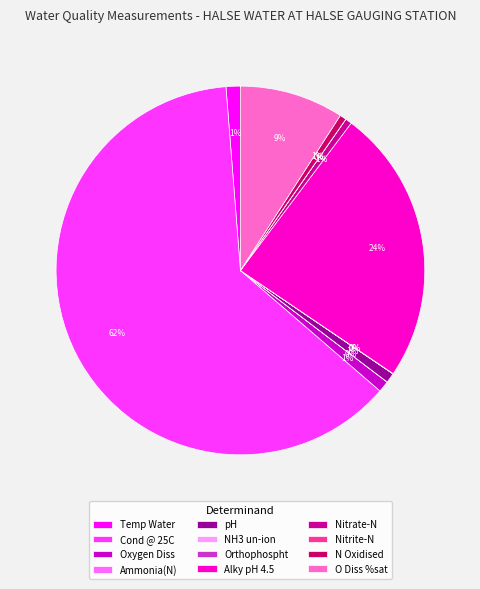

Is there a majority slice in this chart?

Yes